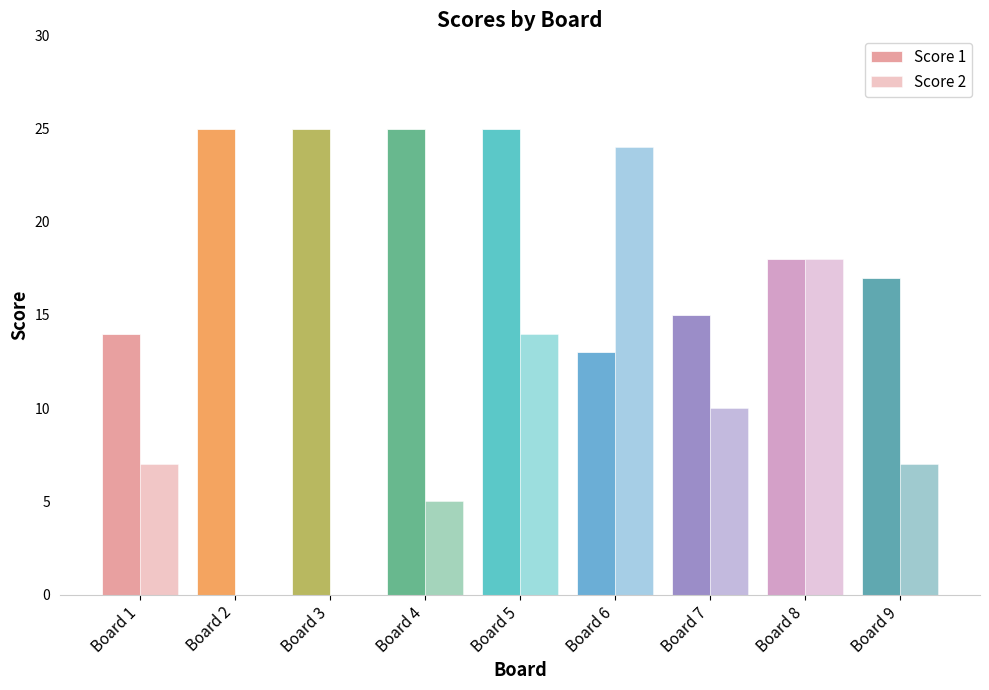

Which label corresponds to the smallest value in the chart?

Board 2